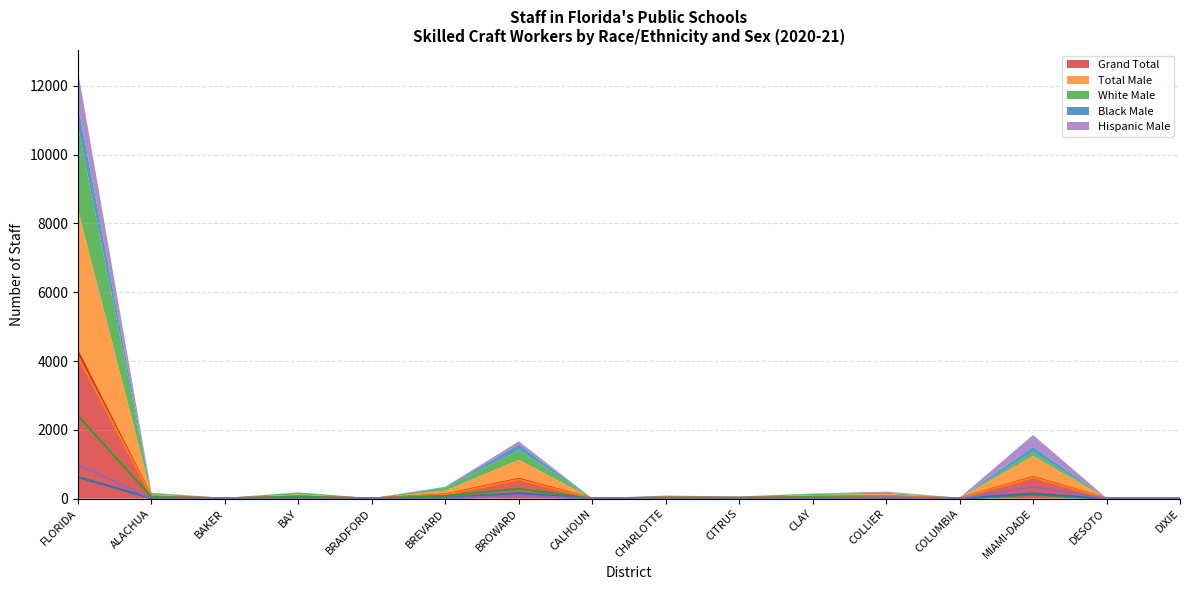

What is the lowest value of the White Male series?

1